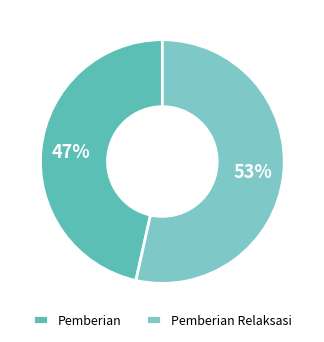

Does Pemberian represent more than half of the total?

No